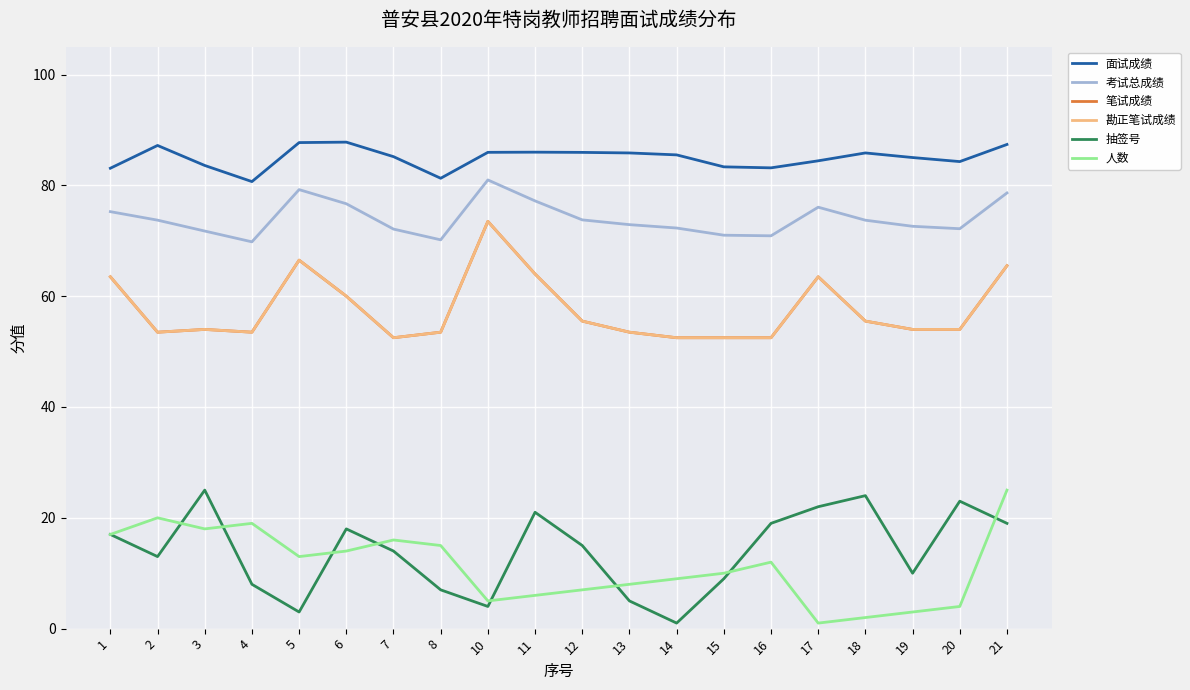

True or false: 考试总成绩 and 人数 intersect in this chart.

False